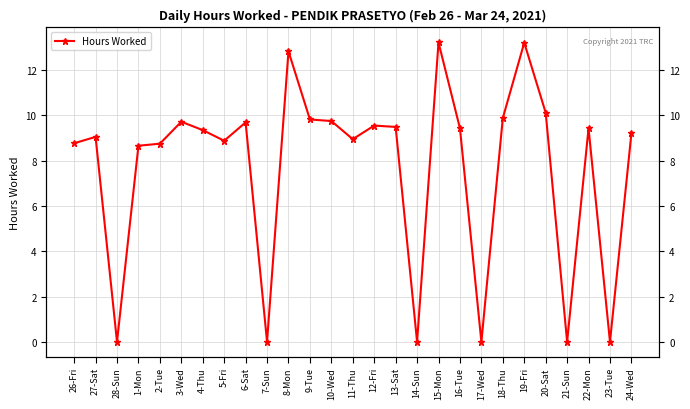

List the labels in order of value, smallest first.

28-Sun, 7-Sun, 14-Sun, 17-Wed, 21-Sun, 23-Tue, 1-Mon, 2-Tue, 26-Fri, 5-Fri, 11-Thu, 27-Sat, 24-Wed, 4-Thu, 16-Tue, 22-Mon, 13-Sat, 12-Fri, 6-Sat, 3-Wed, 10-Wed, 9-Tue, 18-Thu, 20-Sat, 8-Mon, 19-Fri, 15-Mon